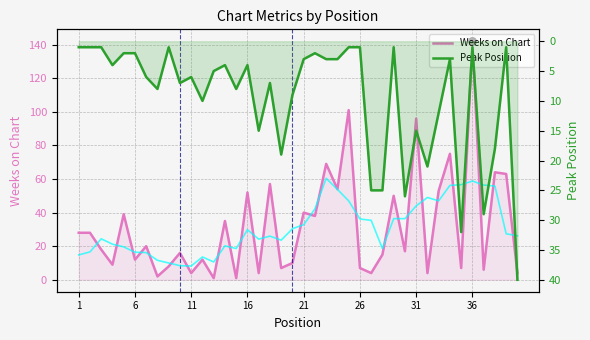

Which series reaches the minimum Y coordinate?

Weeks on Chart